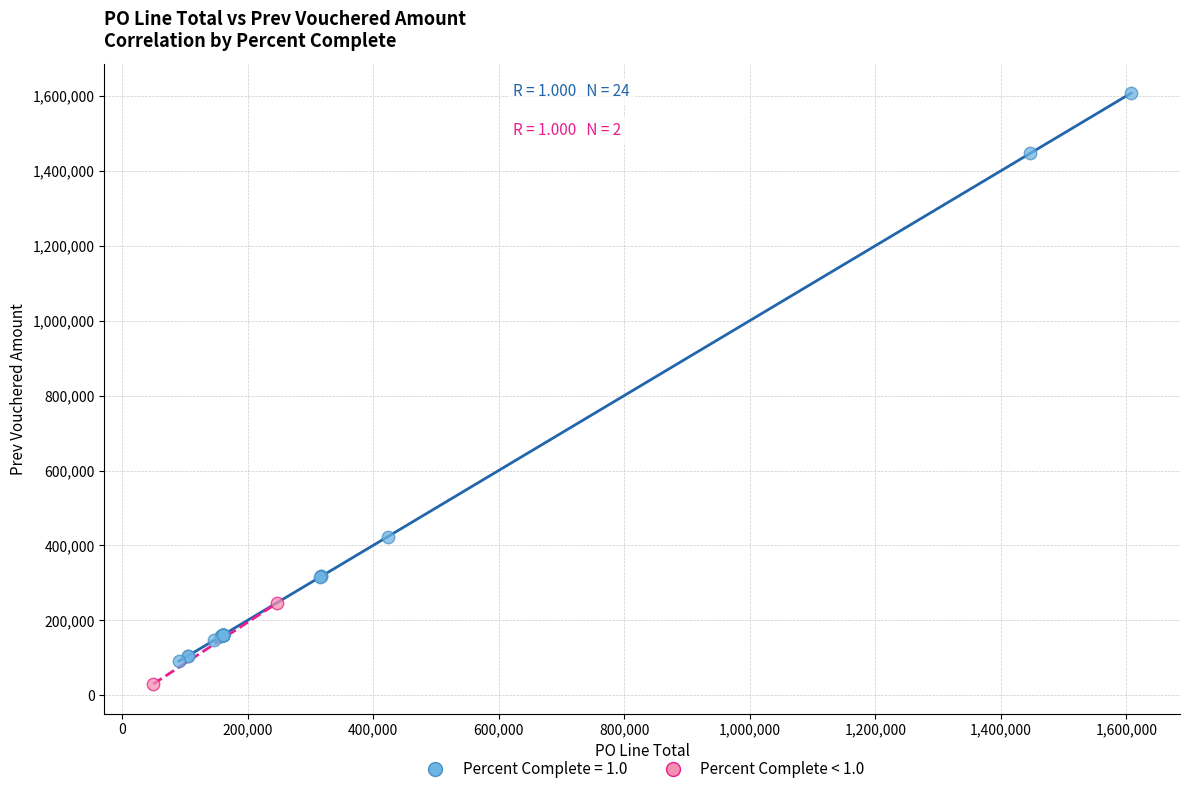

What are all the series names shown in the legend?

Percent Complete = 1.0, Percent Complete < 1.0